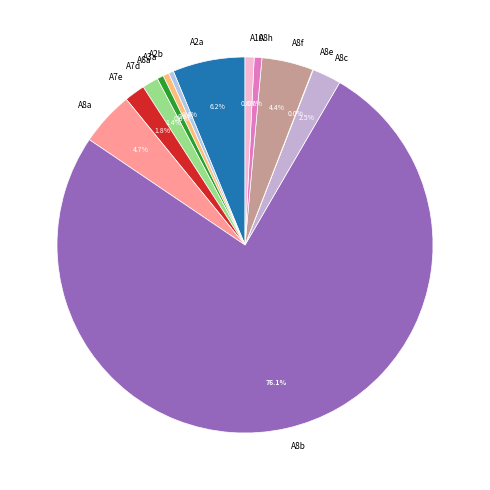

Is there any slice that represents more than half of the pie?

Yes